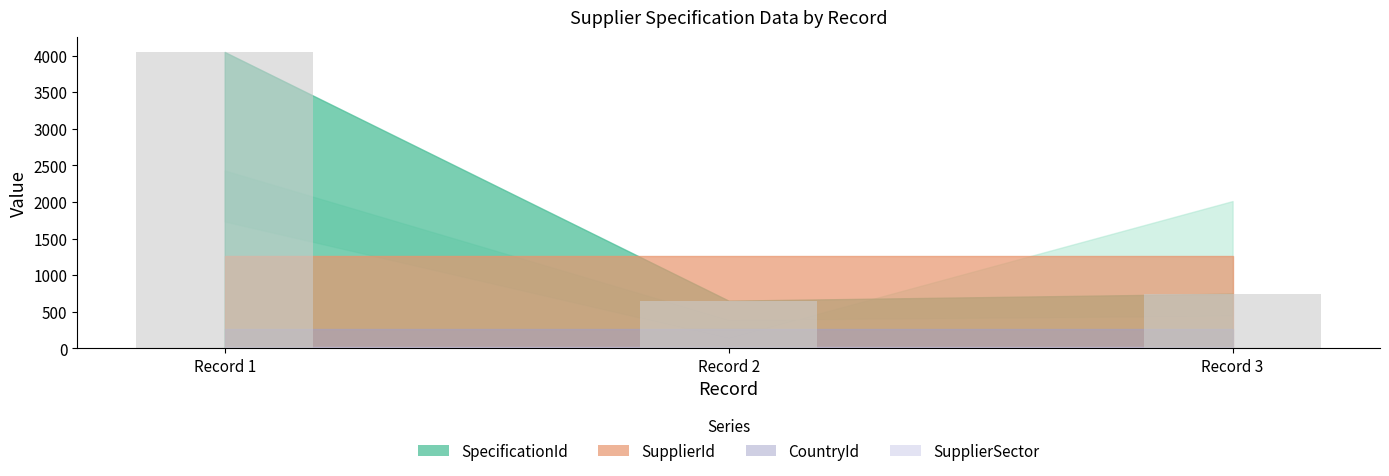

What is the change in value from Record 1 to Record 3?

-3301